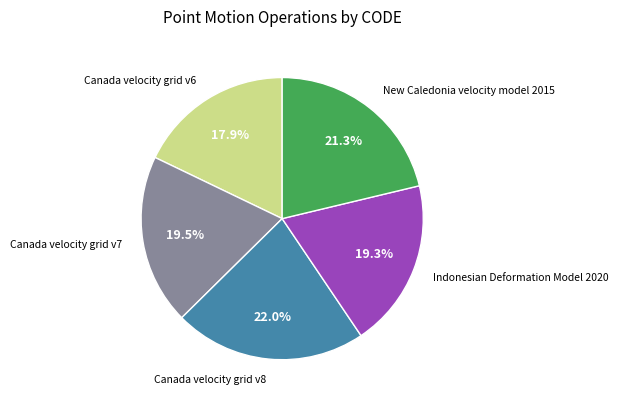

Count the number of slices in the pie.

5